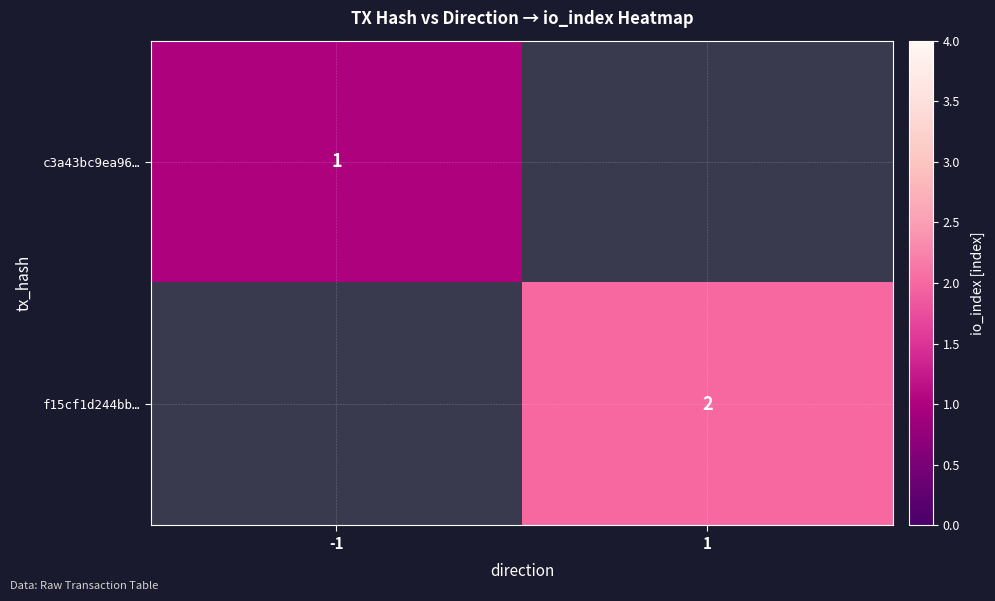

True or false: f15cf1d244bb… has a value of 3 at 1.

False